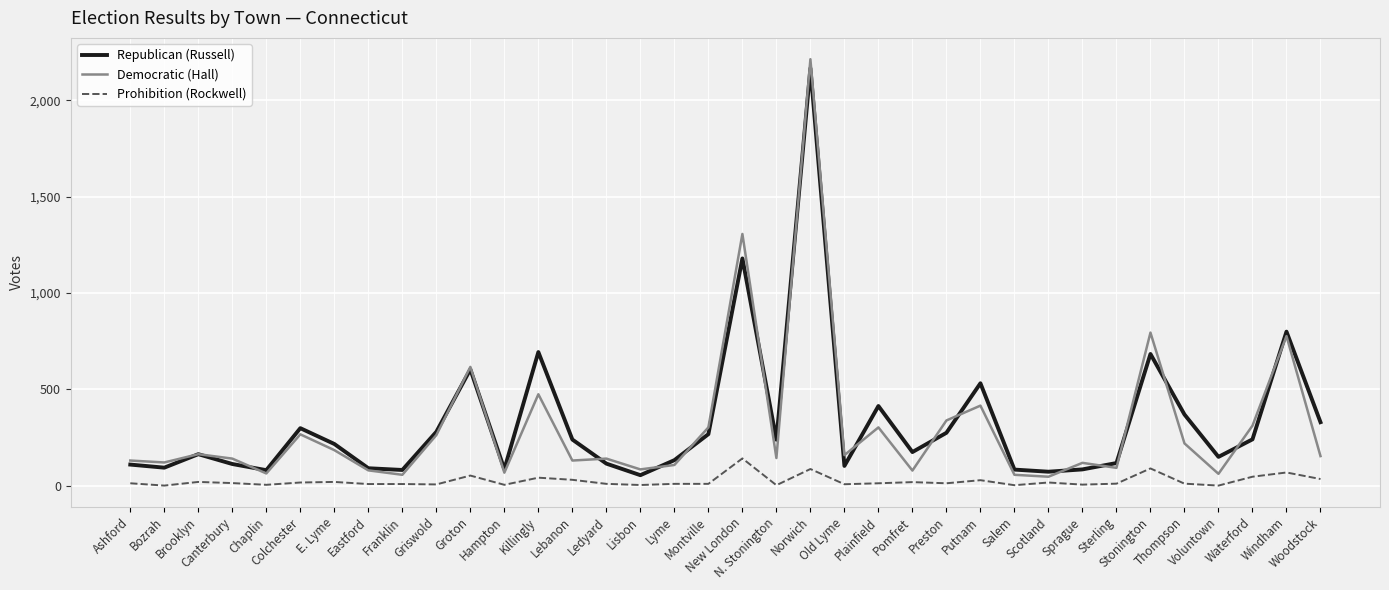

Read the Republican (Russell) value at Hampton, to the nearest 100.

100